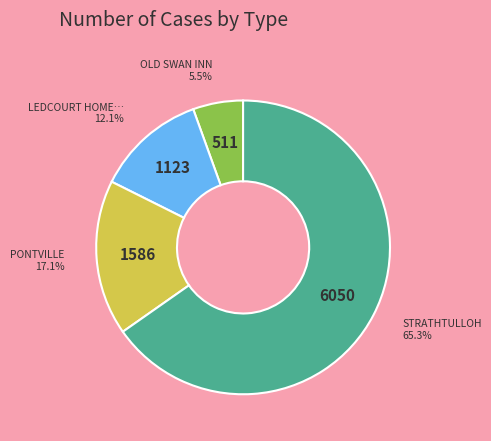

Does any single category account for the majority?

Yes